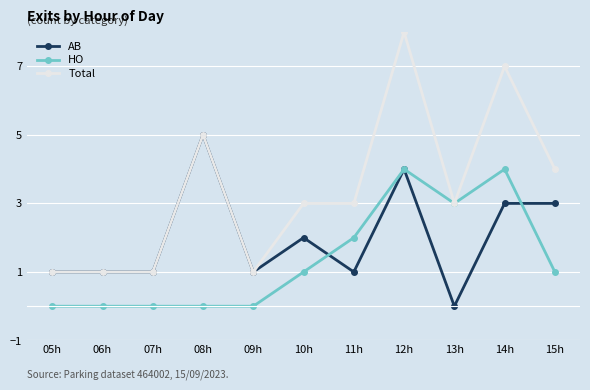

Is it true that AB equals 5 at 08h?

True